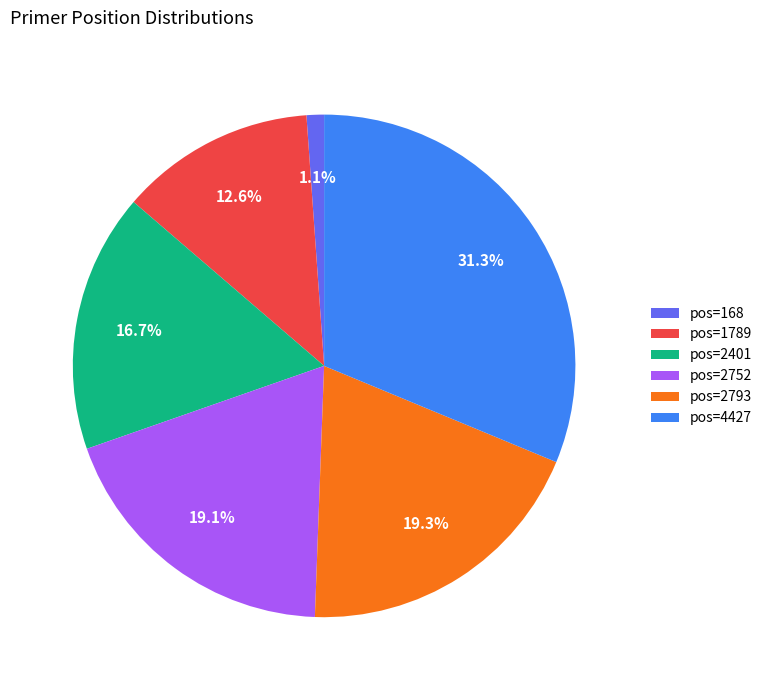

Does any single category account for the majority?

No